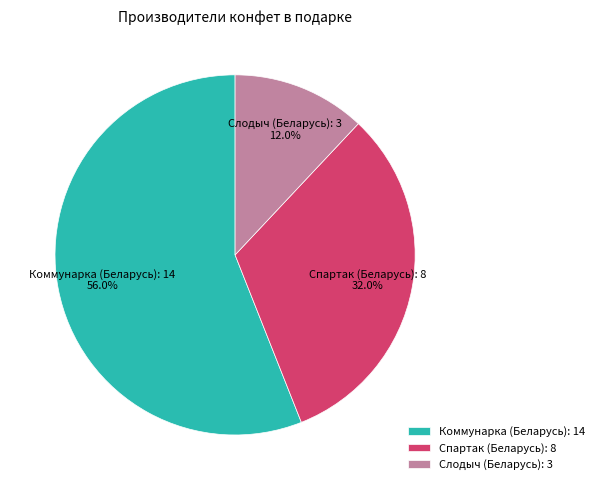

The Коммунарка (Беларусь) slice represents 56% of the pie. True or false?

True